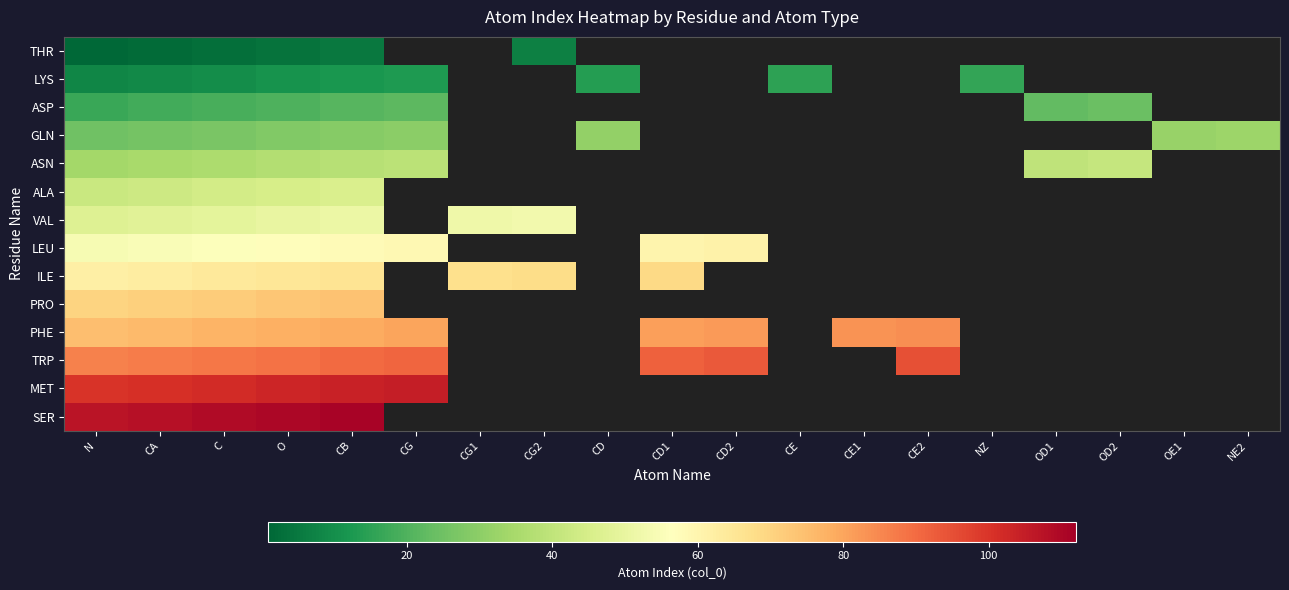

Is the value of SER at O greater than the value of THR at CD1?

No